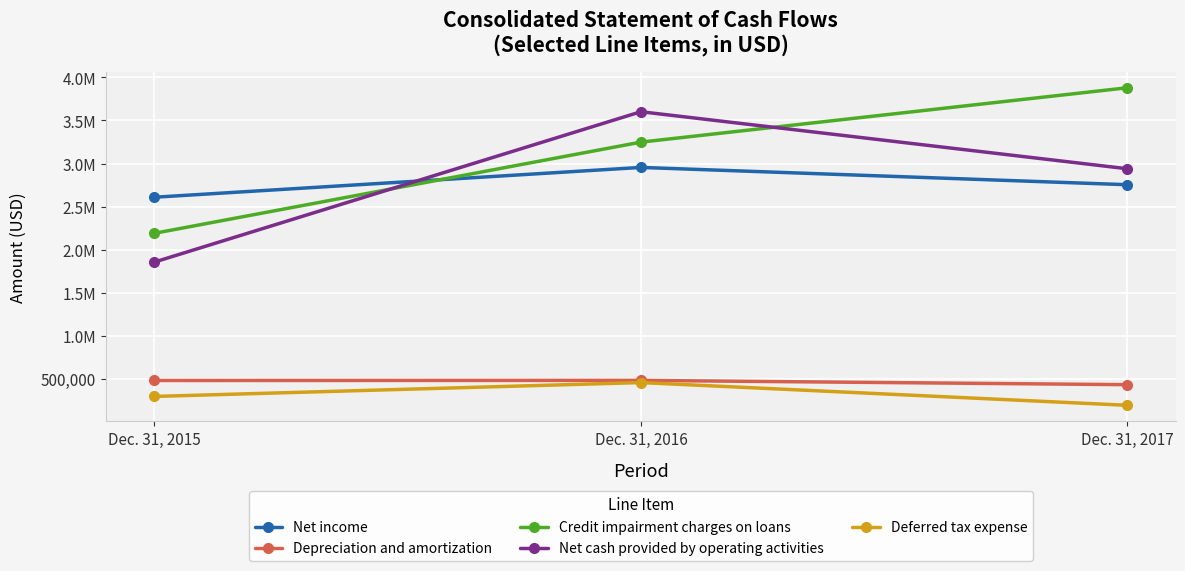

True or false: Deferred tax expense has a value of 193568 at Dec. 31, 2017.

True